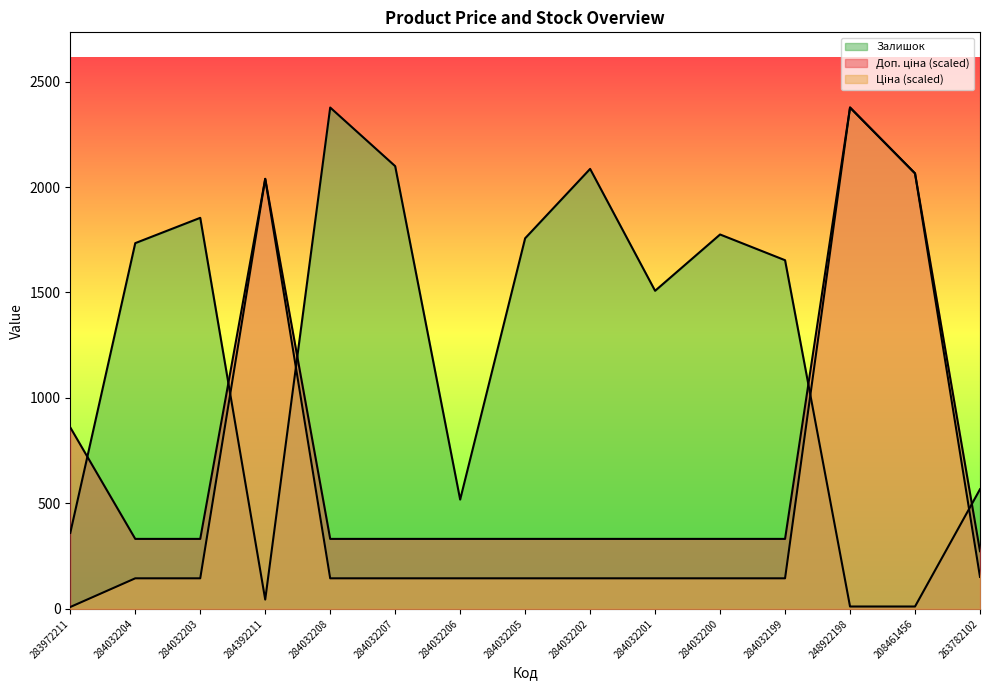

True or false: Залишок has a value of 2377.0 at 284032208.

True